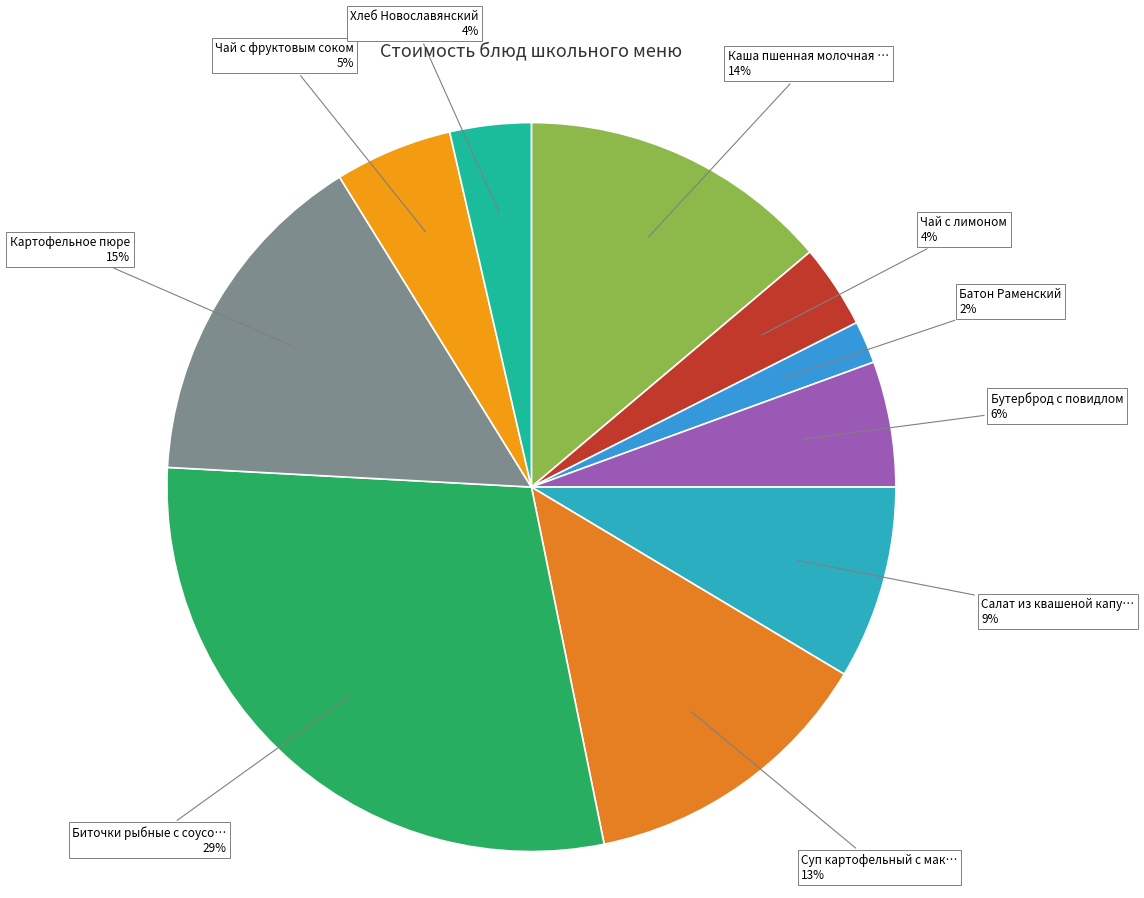

How many slices are in this pie chart?

10